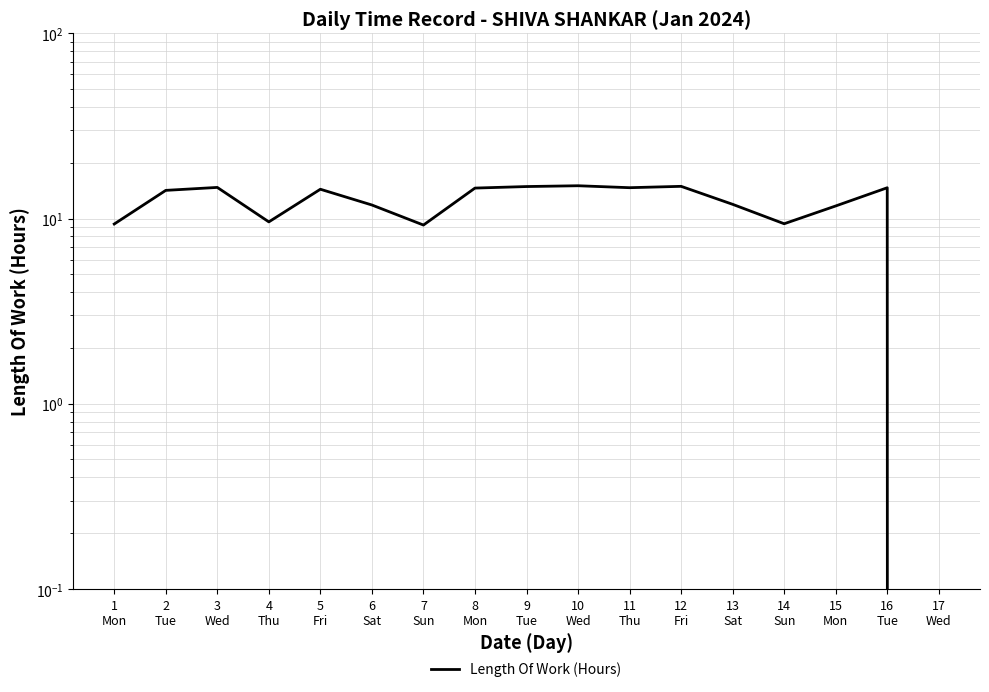

What is the sum of all values?

205.0